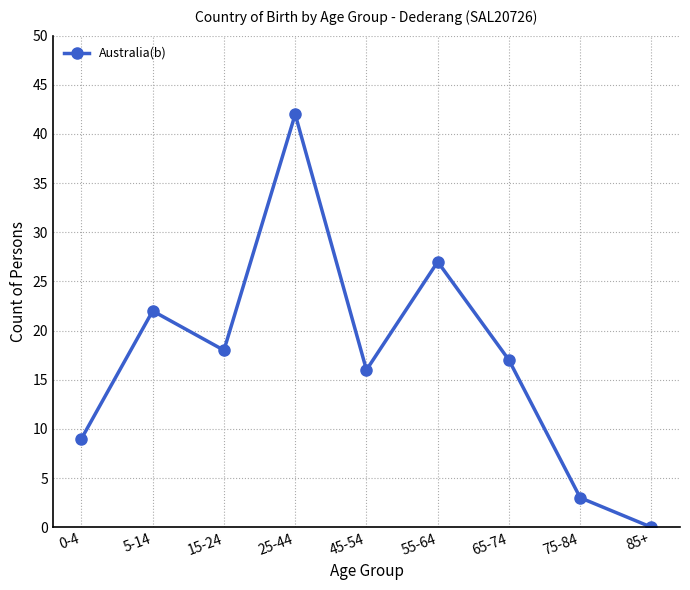

What is the difference between the maximum and minimum values?

42